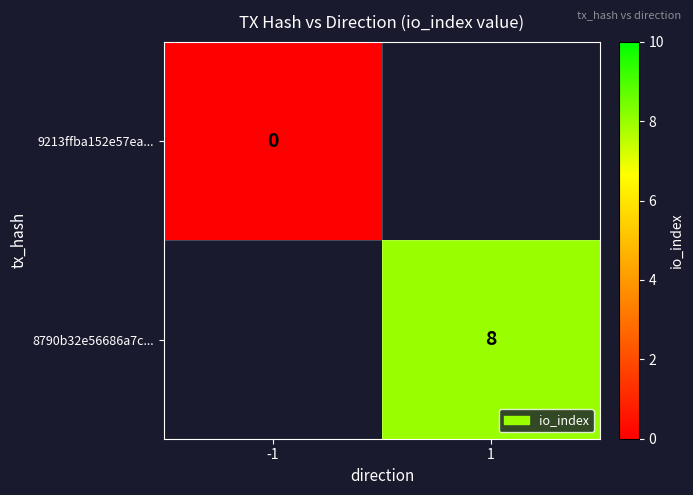

True or false: 8790b32e56686a7c... has a value of 2 at 1.

False